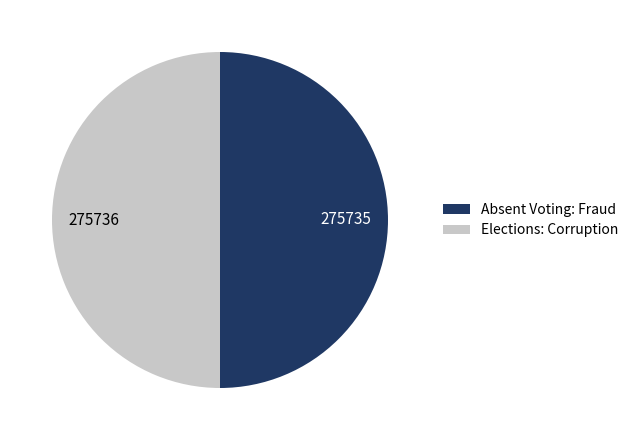

Is the sum of Elections: Corruption and Absent Voting: Fraud greater than half?

Yes